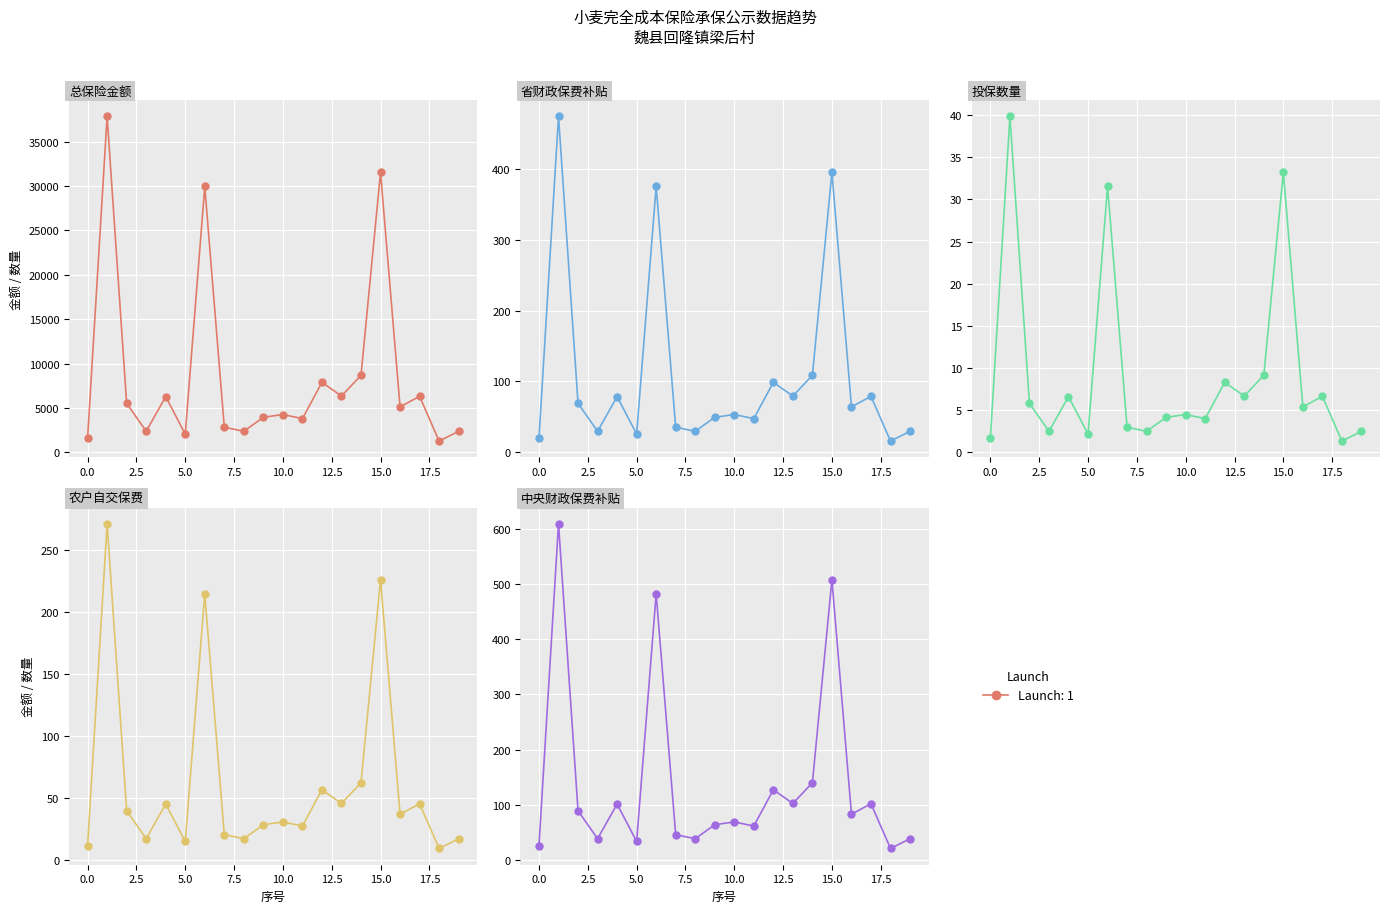

At how many categories does at least one series exceed 16717?

3